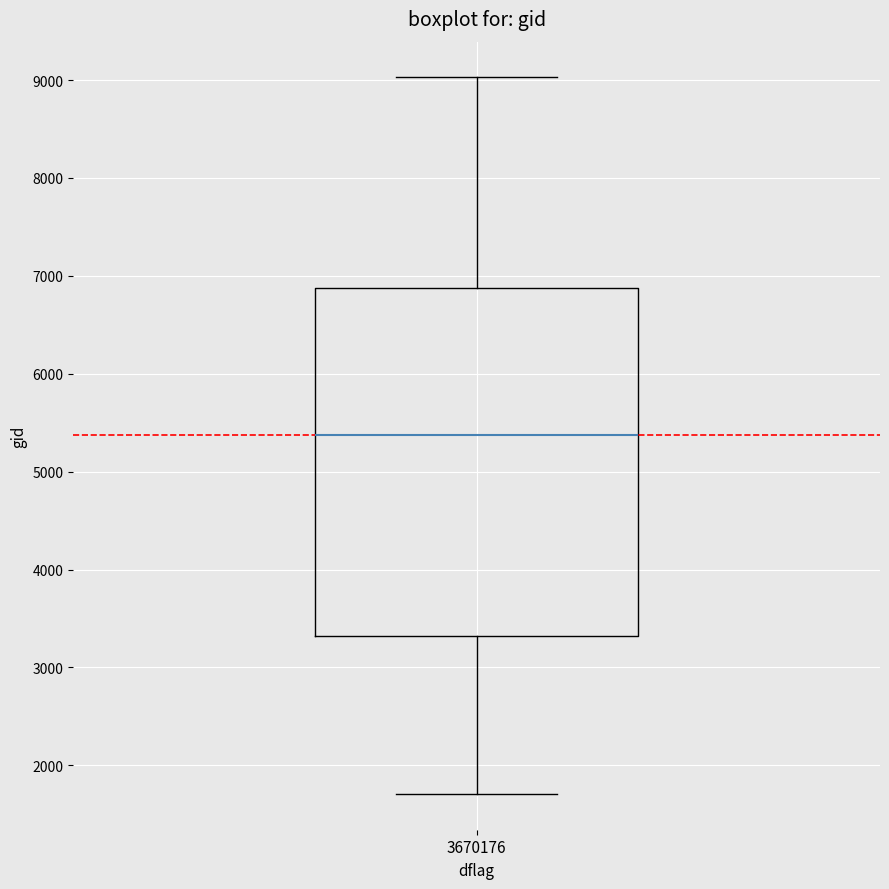

Read this box plot against the y-axis: the position of the median line, the range covered by the box, and the ends of both whiskers. The values are not printed on the chart, so give them approximately, as read against the axis.

median 5400, box 3300 to 6900, whiskers 1700 to 9000